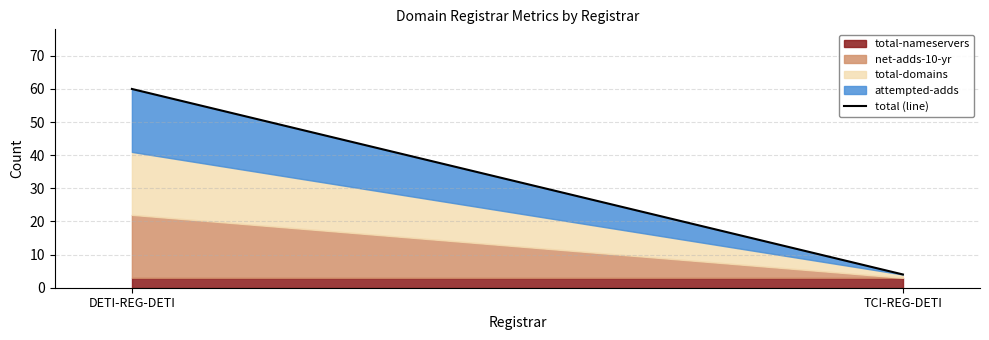

What is the difference between the values at DETI-REG-DETI and TCI-REG-DETI?

56